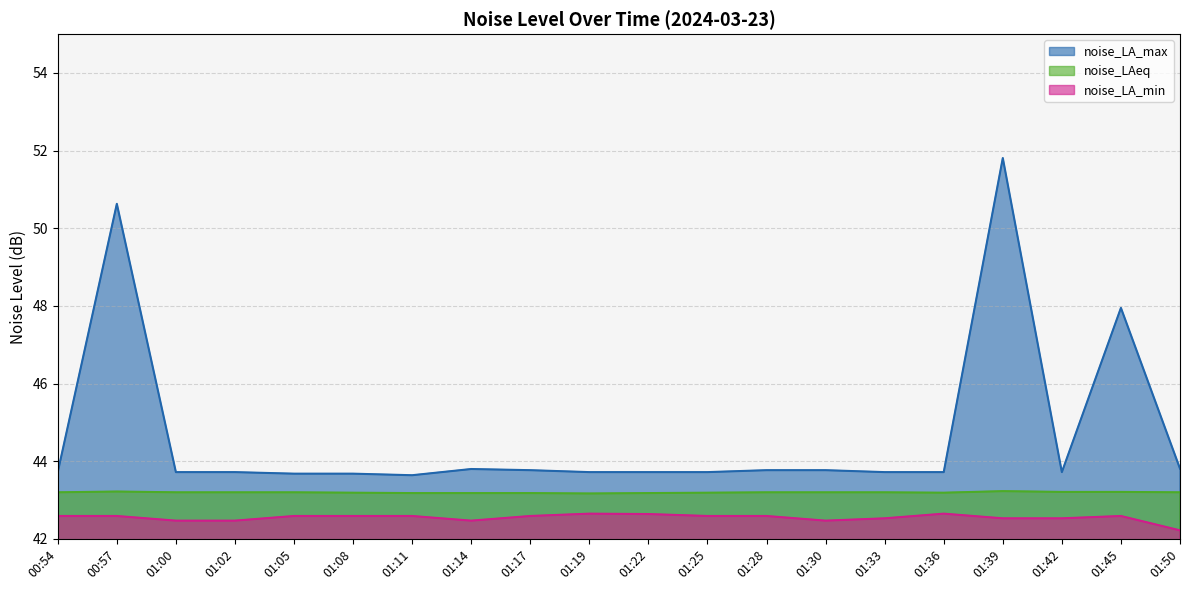

What is the smallest value displayed?

42.2